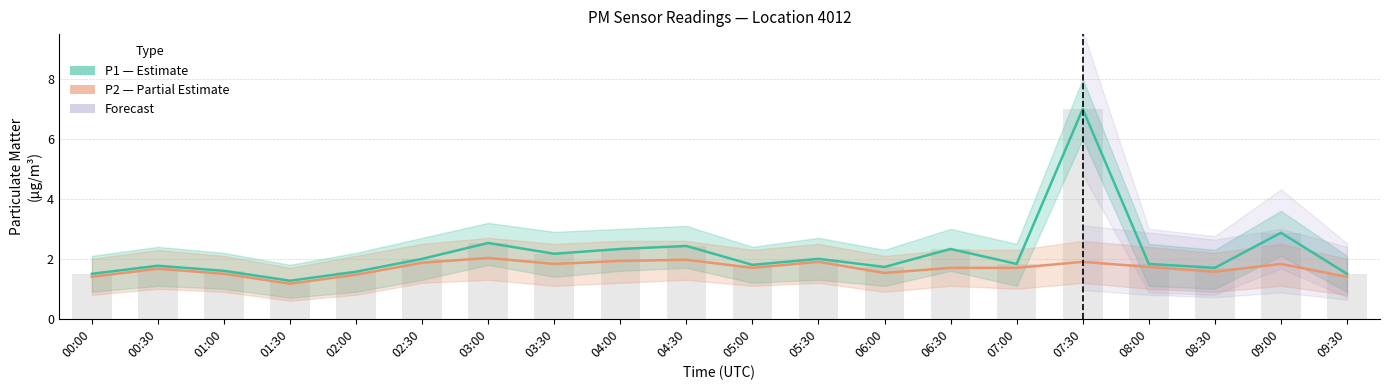

At which label does P1 (PM10) reach its minimum?

01:30